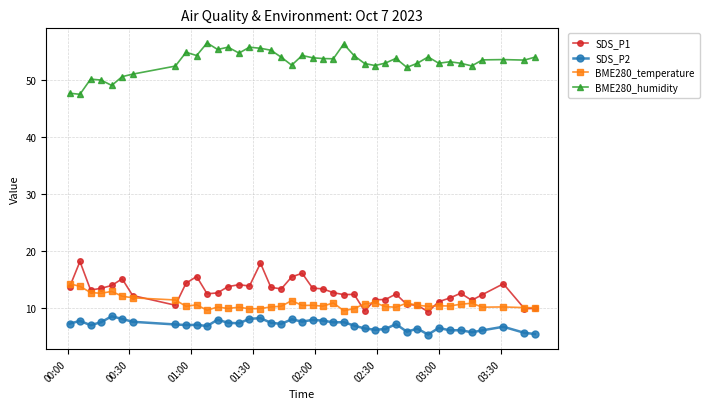

Count the number of data series in this chart.

4